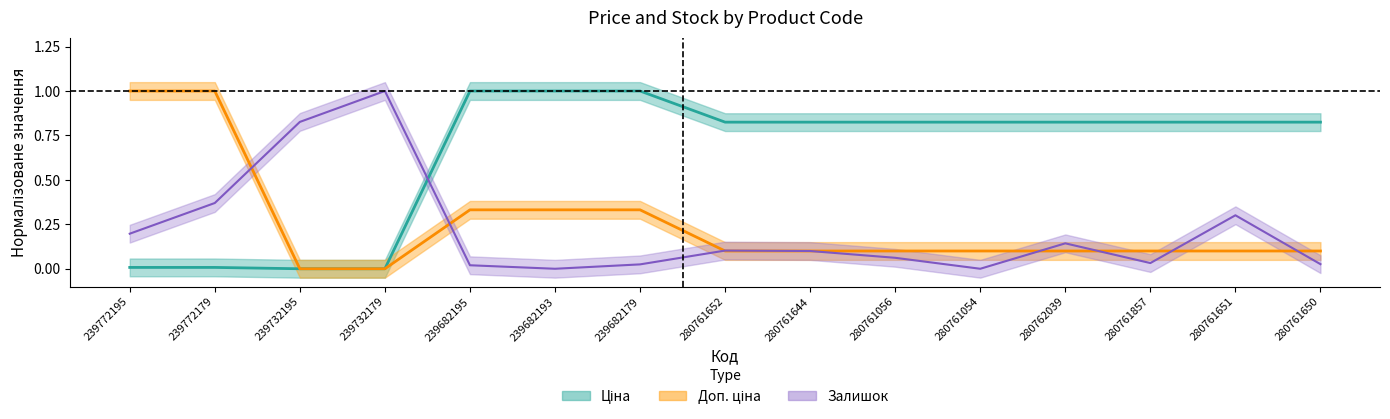

At which category does Залишок reach its first local peak?

239732179